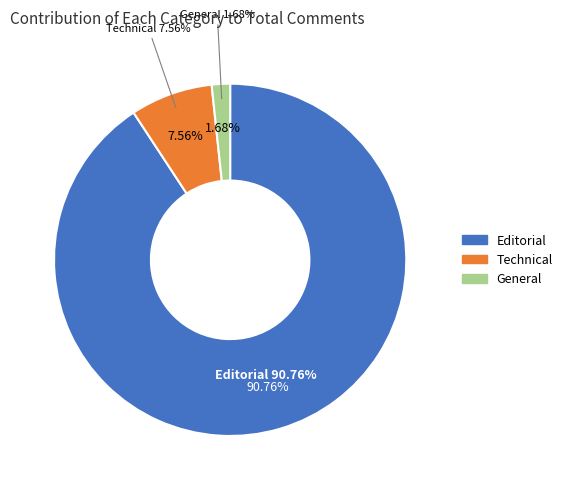

Rank the categories by value from lowest to highest.

General, Technical, Editorial